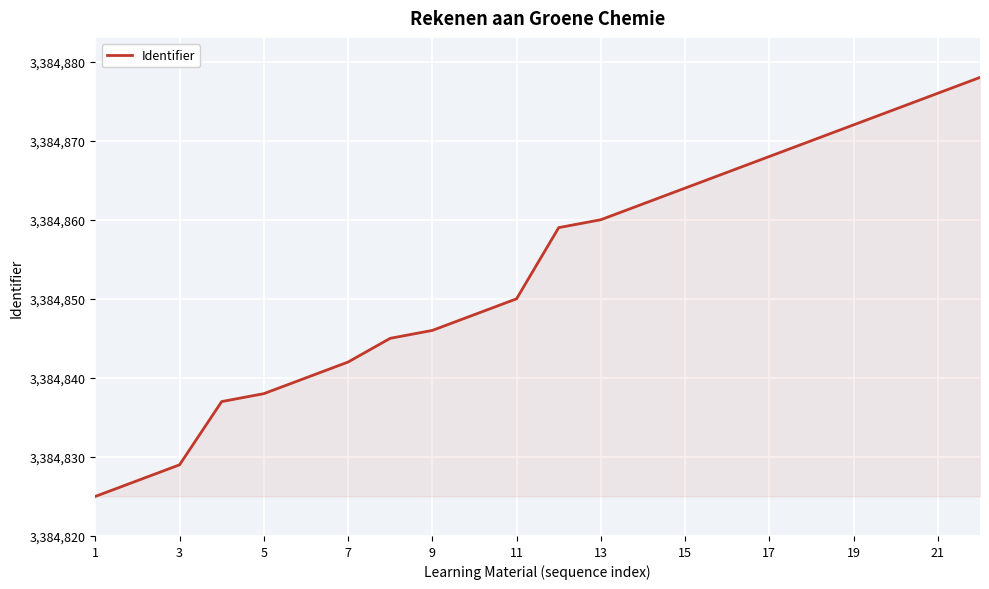

What is the maximum value shown in the chart?

3384878